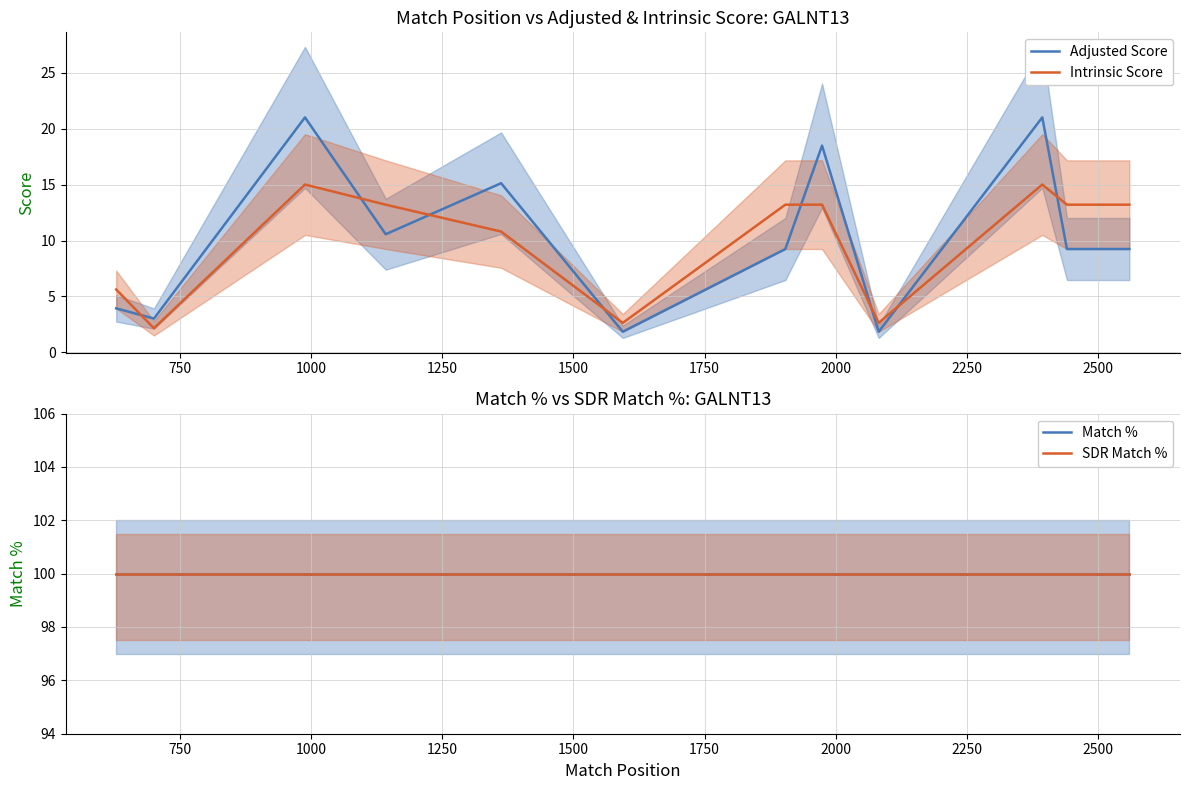

How many intersections are there between Intrinsic Score and Adjusted Score?

8